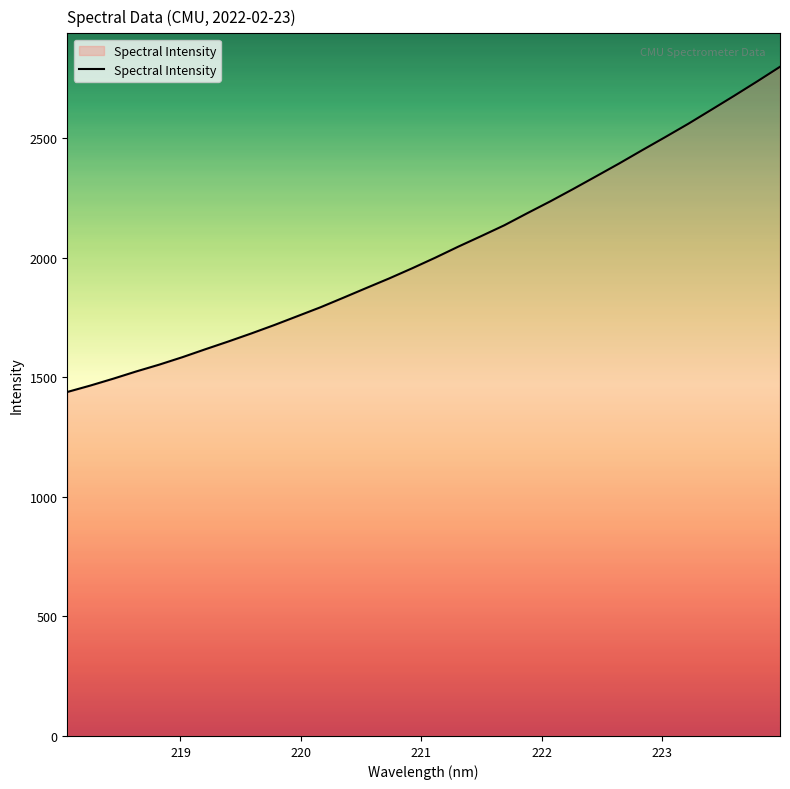

What is the smallest value displayed?

1439.1